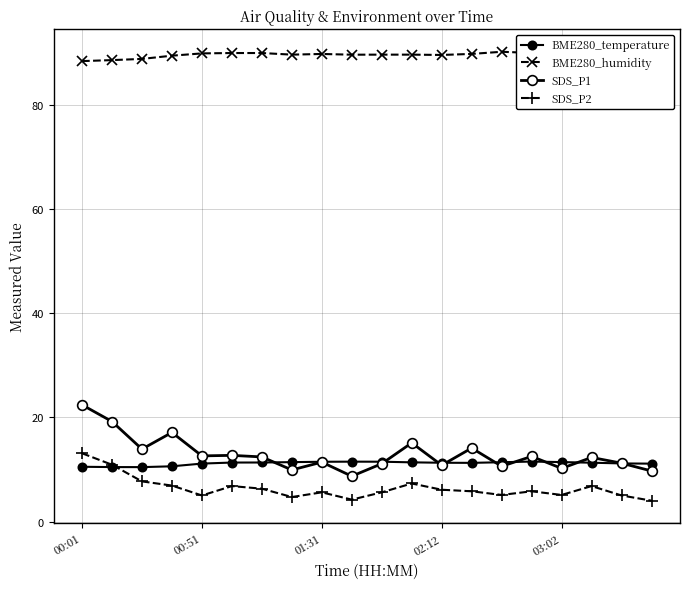

How many data points does each series have?

20